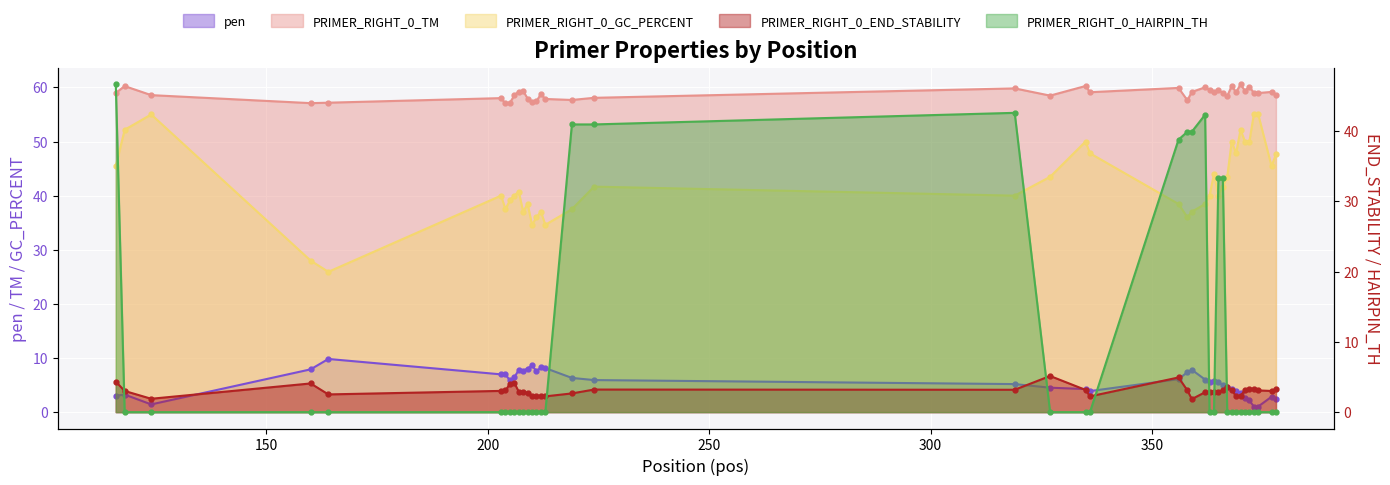

The PRIMER_RIGHT_0_TM series shows 13.8 at 124. True or false?

False